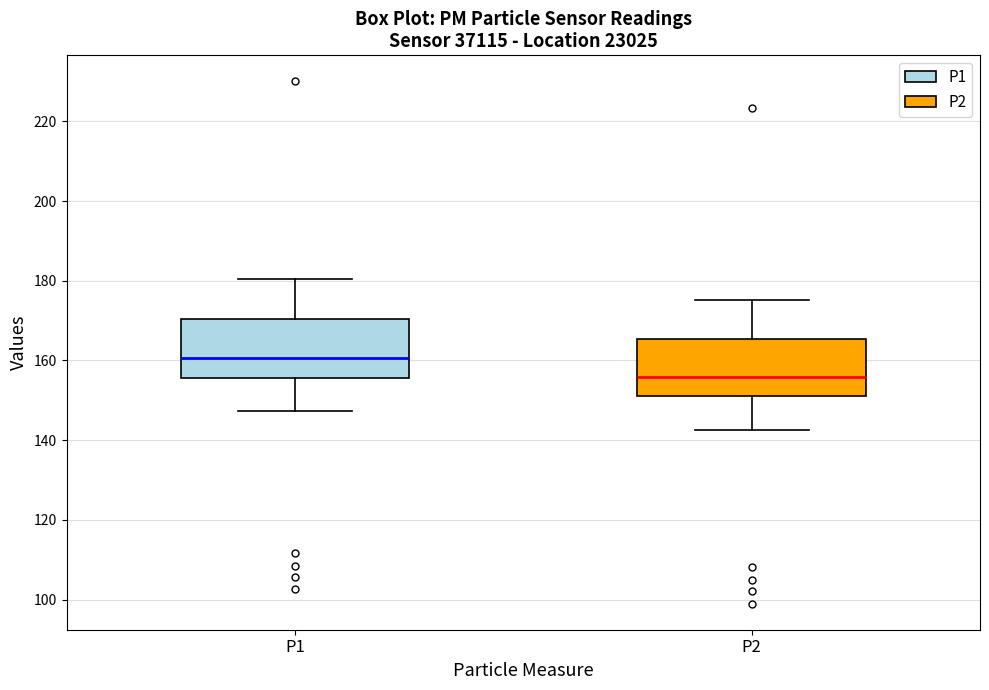

Reading left to right, read every box against the y-axis: the position of its median line, the range the box covers, and the ends of its whiskers. The values are not printed on the chart, so give them approximately, as read against the axis.

P1: median 160, box 156 to 170, whiskers 148 to 180
P2: median 156, box 150 to 166, whiskers 142 to 176